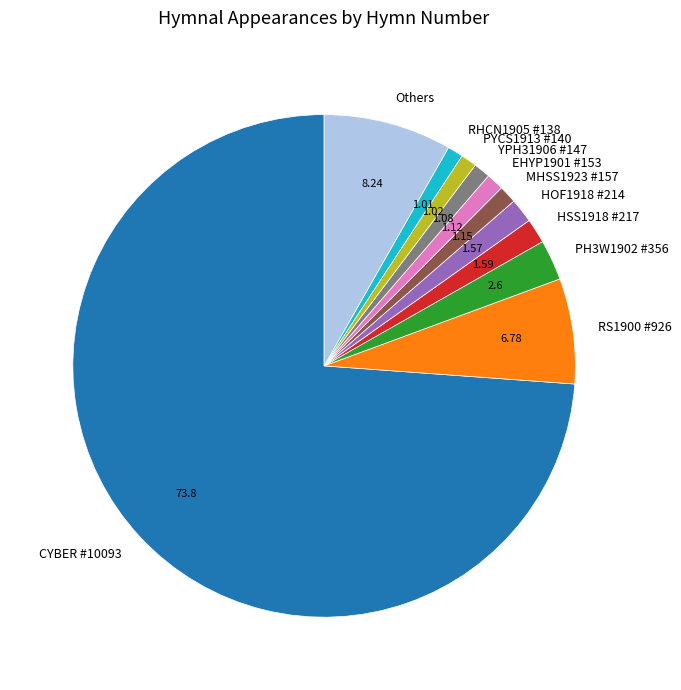

Which has a higher value, PYCS1913 #140 or CYBER #10093?

CYBER #10093